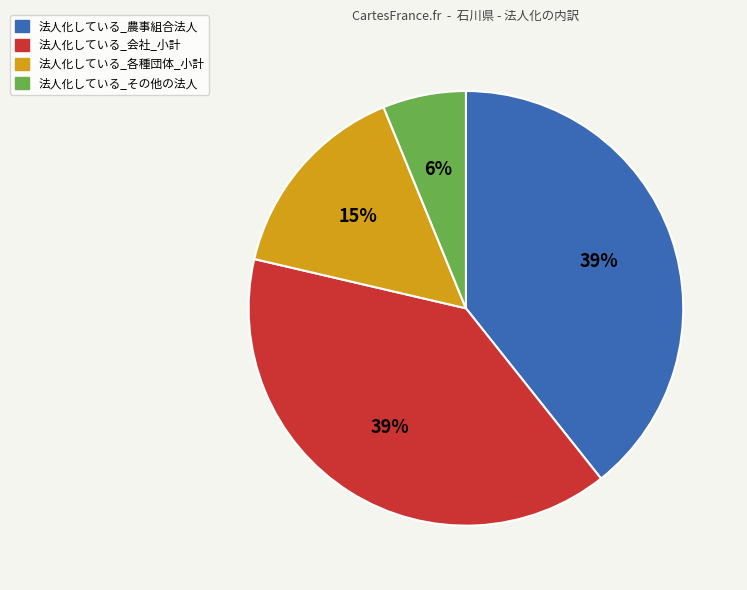

Is it true that 法人化している_各種団体_小計 is 15% of the pie?

True